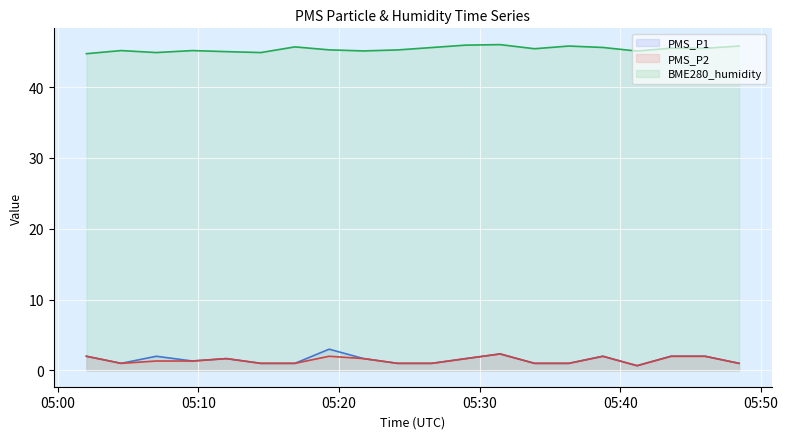

How many data points in BME280_humidity (line) are less than 45?

3